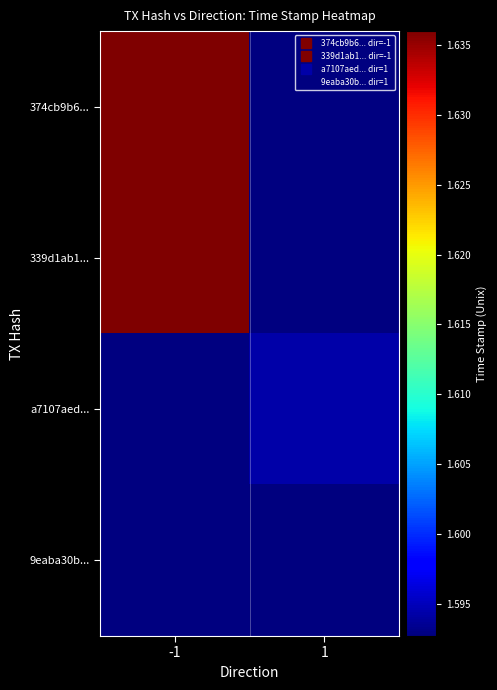

What is the maximum value shown in the chart?

1635987853.0